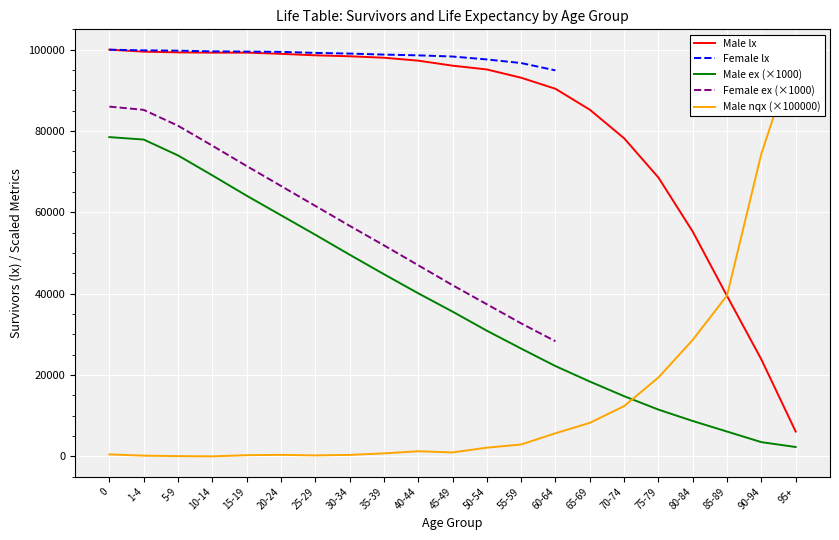

What value does the Male ex (×1000) series have at 1-4?

77900.0